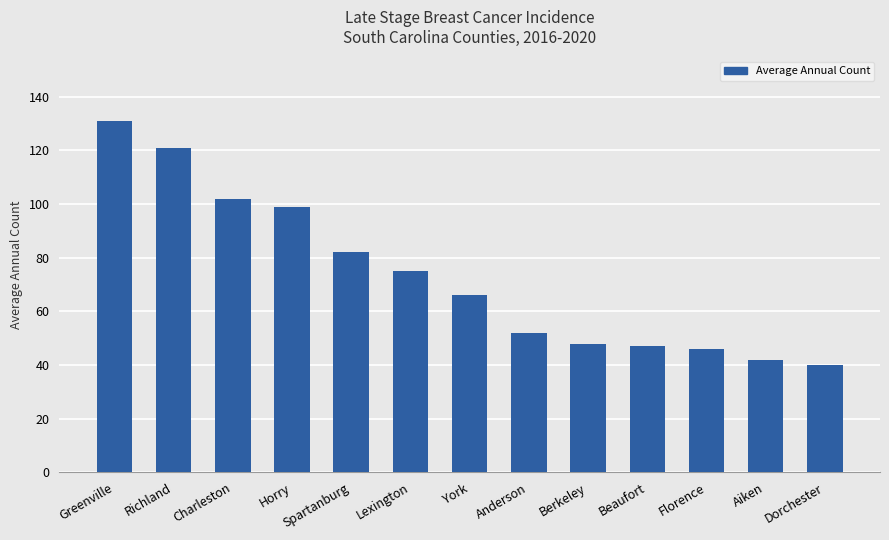

Reading left to right, transcribe all the data shown in this chart.

Greenville=131	Richland=121	Charleston=102	Horry=99	Spartanburg=82	Lexington=75	York=66	Anderson=52	Berkeley=48	Beaufort=47	Florence=46	Aiken=42	Dorchester=40